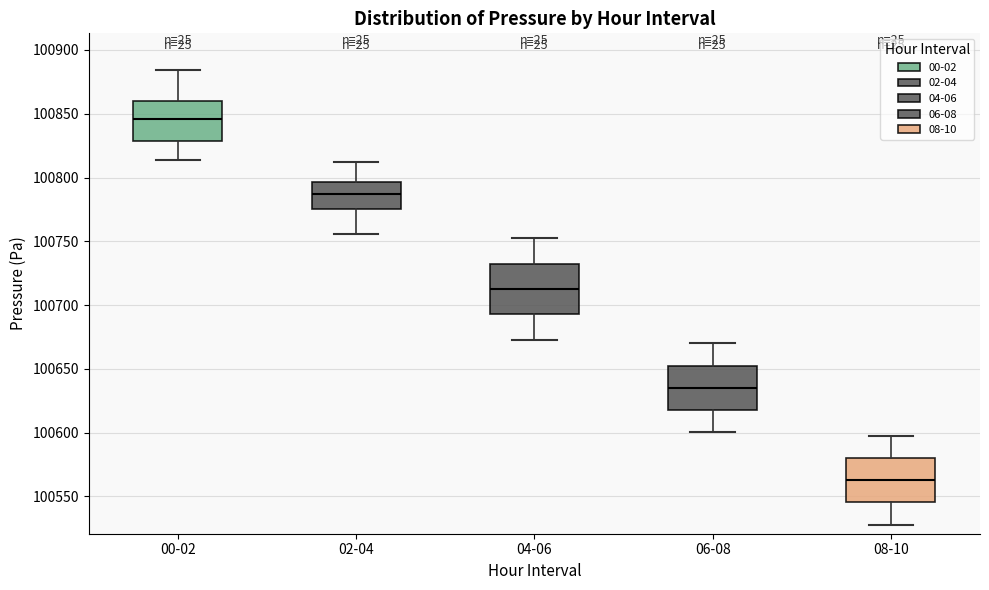

Which box has the lowest median line?

08-10